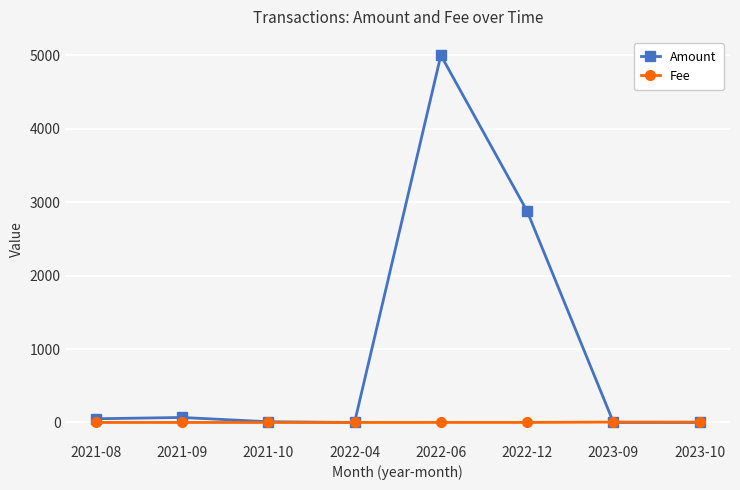

What are all the series names shown in the legend?

Amount, Fee